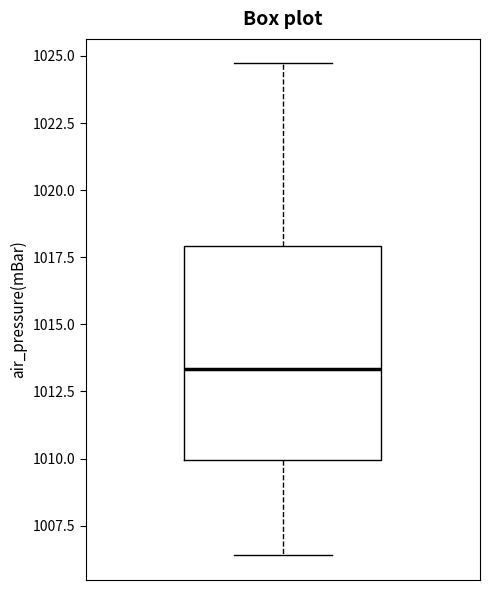

Where does the upper whisker of the box end on the y-axis? The values are not printed on the chart, so give them approximately, as read against the axis.

1024.5